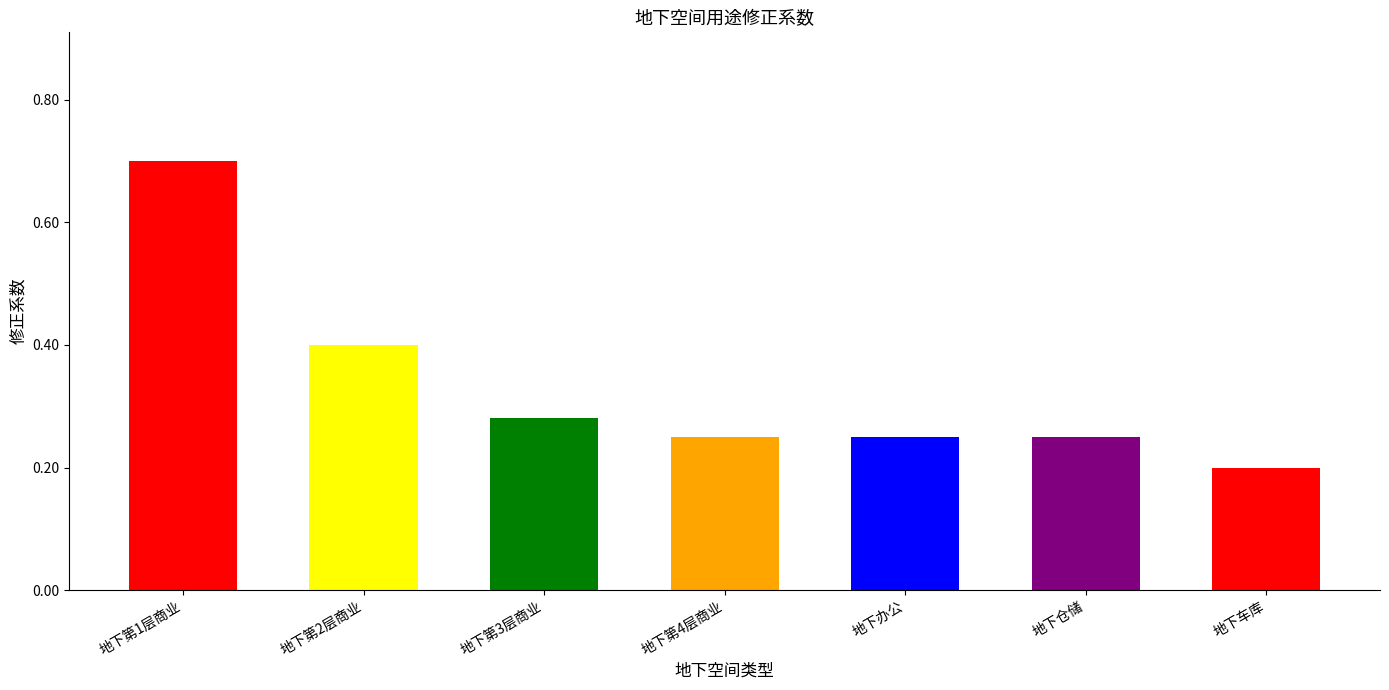

What is the label of the 4th bar from the left?

地下第4层商业